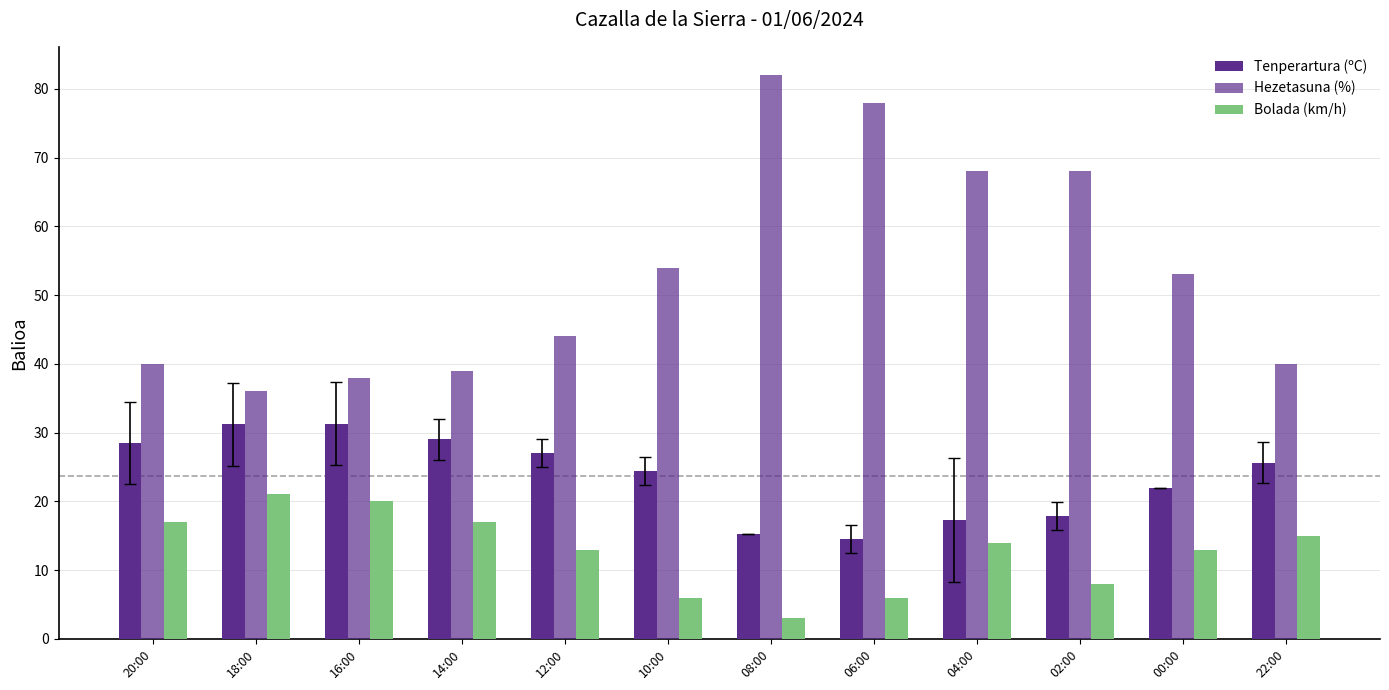

How many categories are shown in the chart?

12